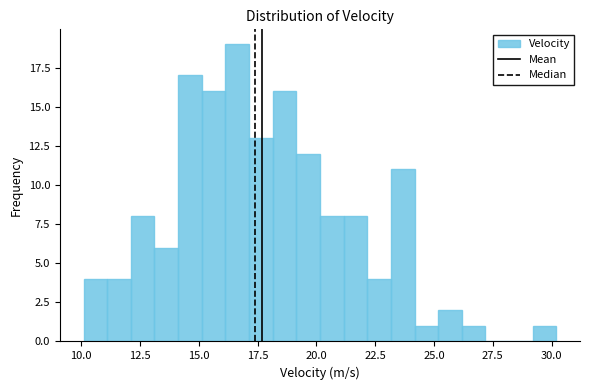

Around what value on the x-axis is the tallest bar? Give the approximate position of its centre, as read against the axis.

16.5